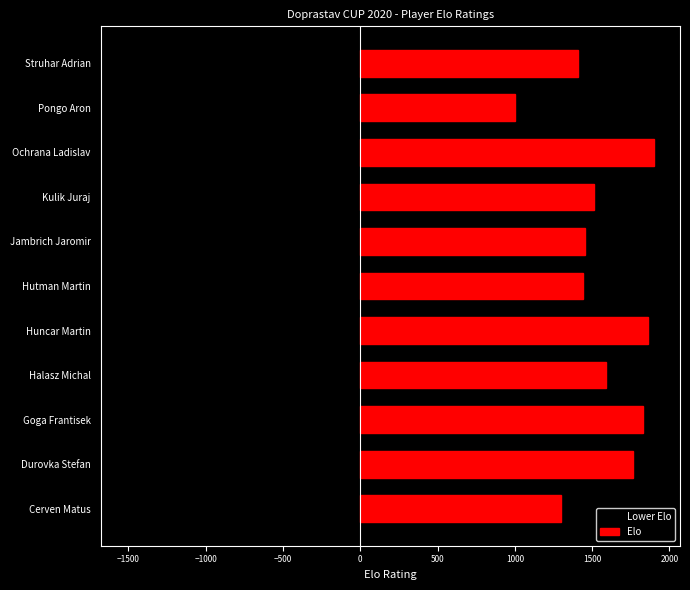

True or false: Elo has a value of 2116 at Cerven Matus.

False